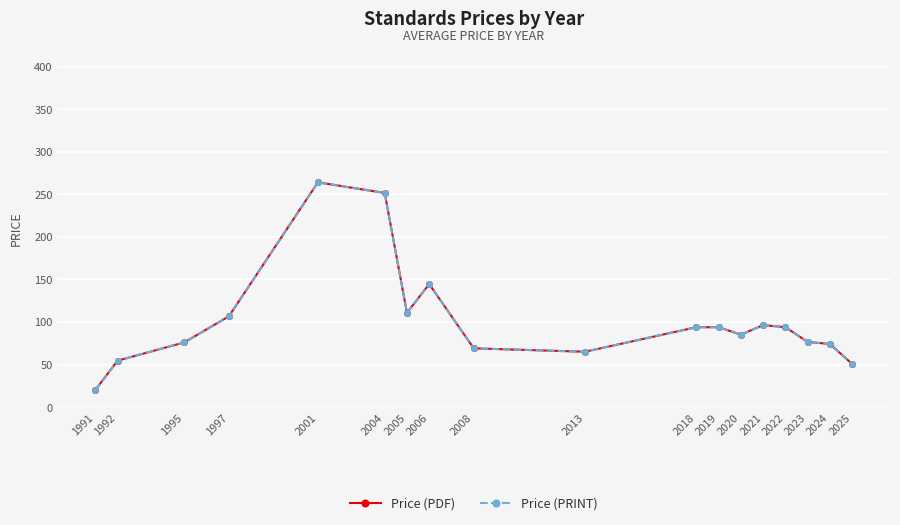

Is this an area chart (filled region under the line)?

No